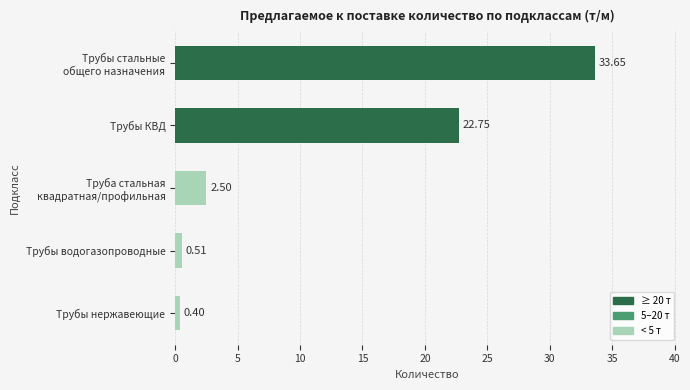

Rank the categories by value from highest to lowest.

Трубы стальные
общего назначения, Трубы КВД, Труба стальная
квадратная/профильная, Трубы водогазопроводные, Трубы нержавеющие